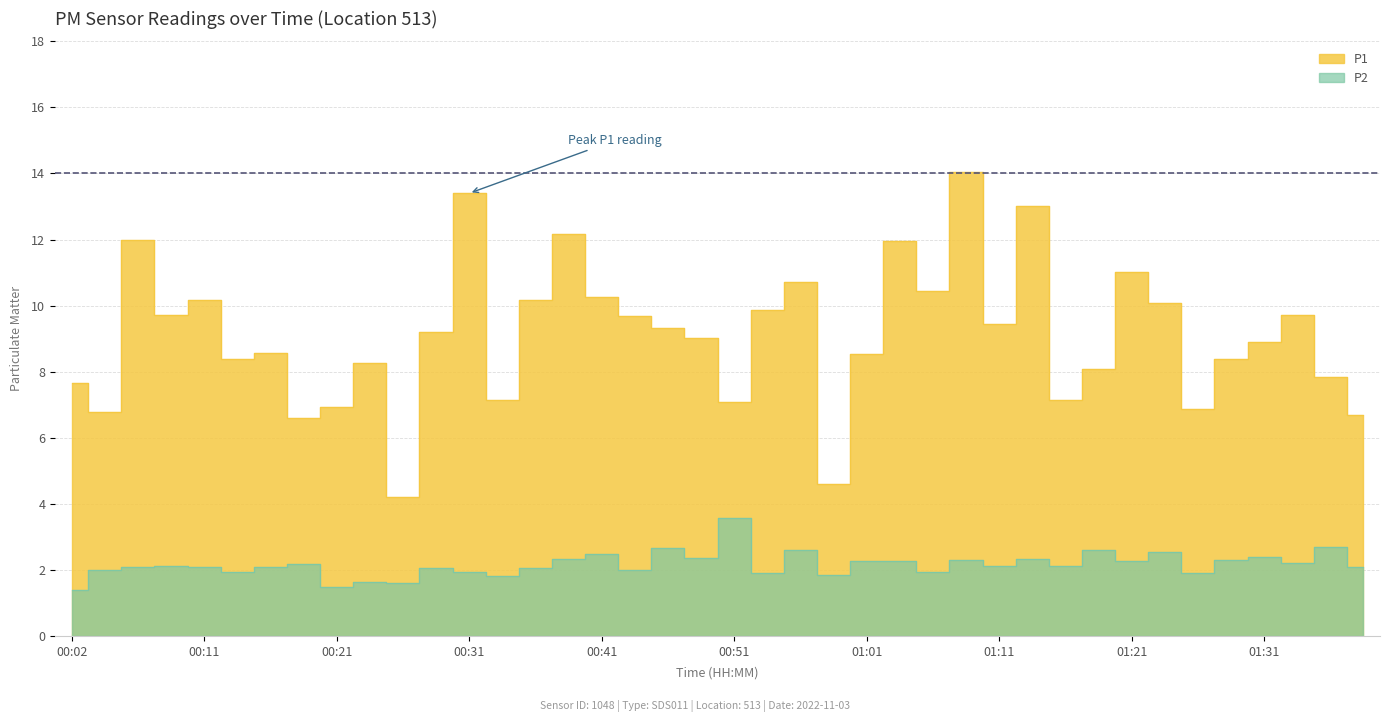

How many lines are shown in the chart?

2